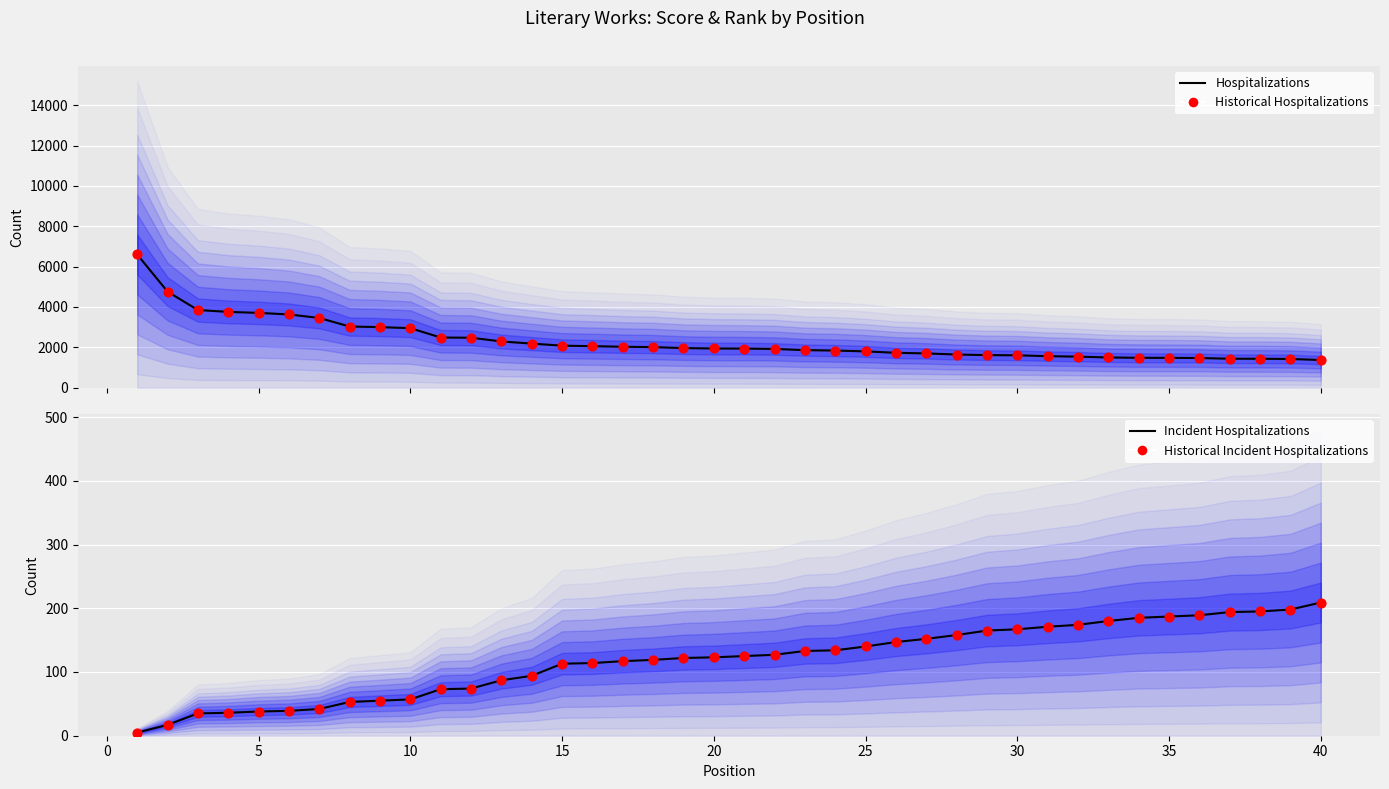

At how many categories does at least one series exceed 6467?

1